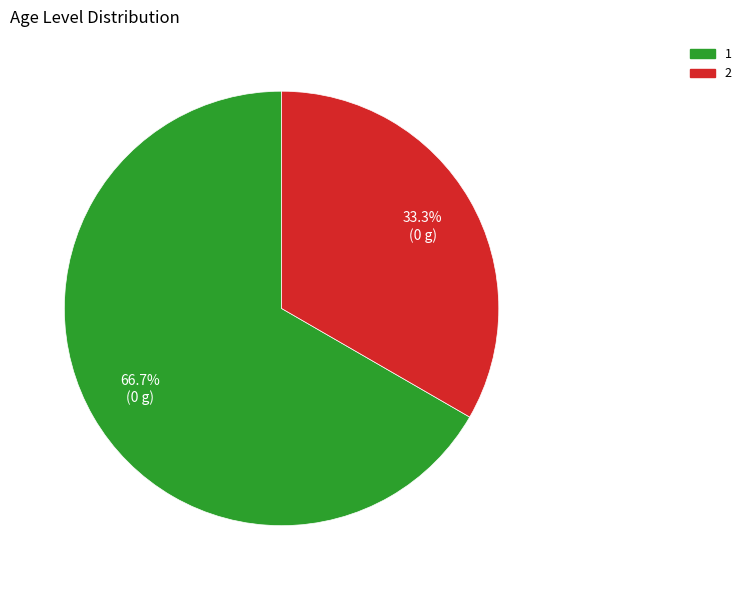

What percentage is the 1 slice, to the nearest percent?

67%